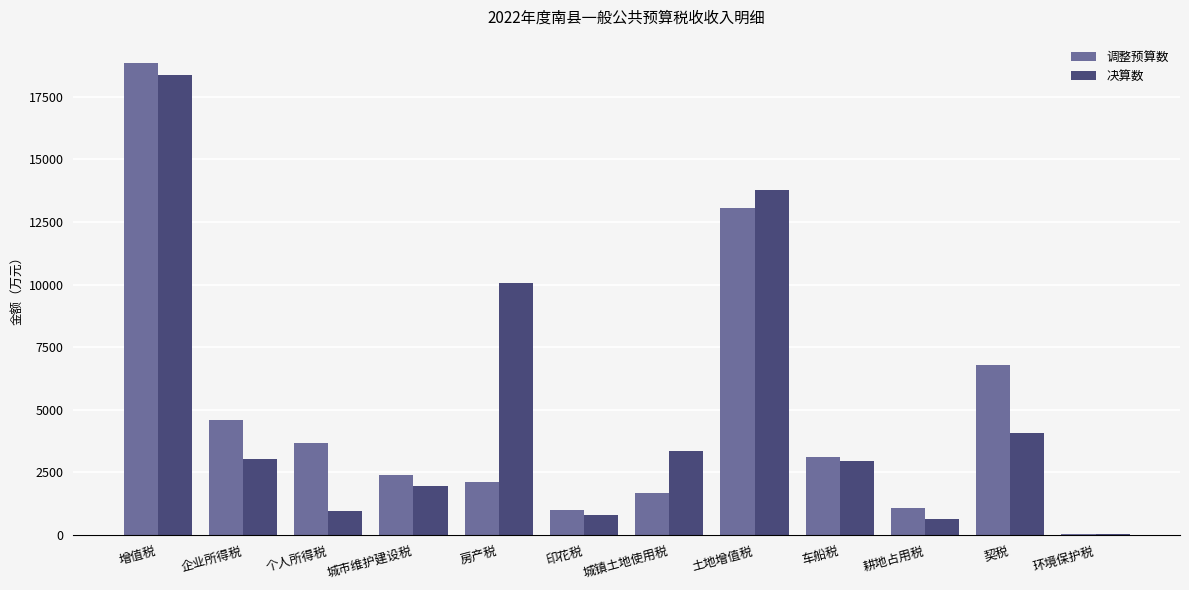

Between 增值税 and 城镇土地使用税, which series saw the biggest shift?

调整预算数